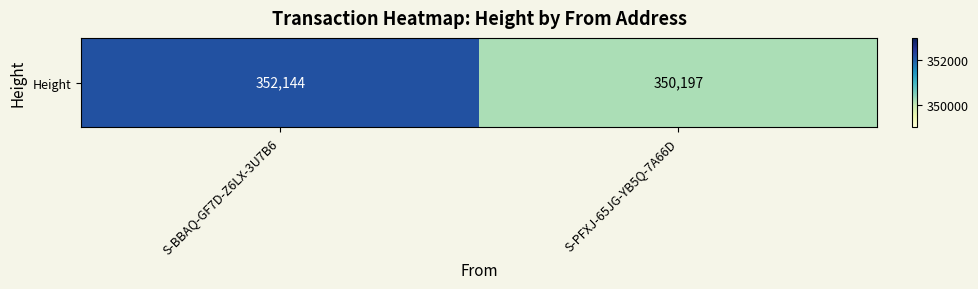

What is the difference between the values at S-PFXJ-65JG-YB5Q-7A66D and S-BBAQ-GF7D-Z6LX-3U7B6?

1947